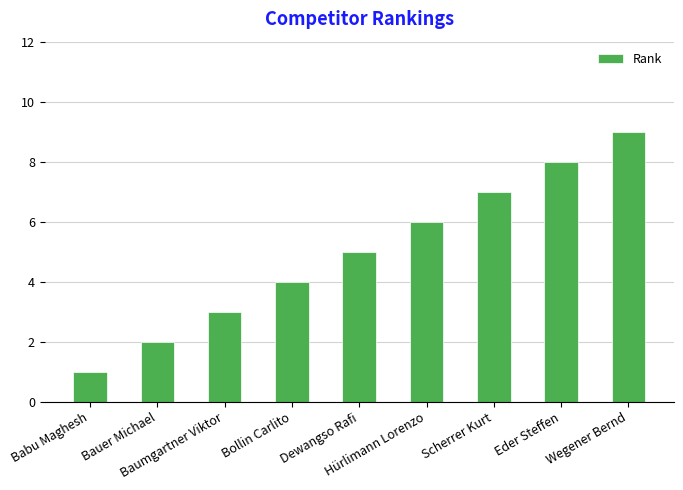

How many categories are shown in the chart?

9